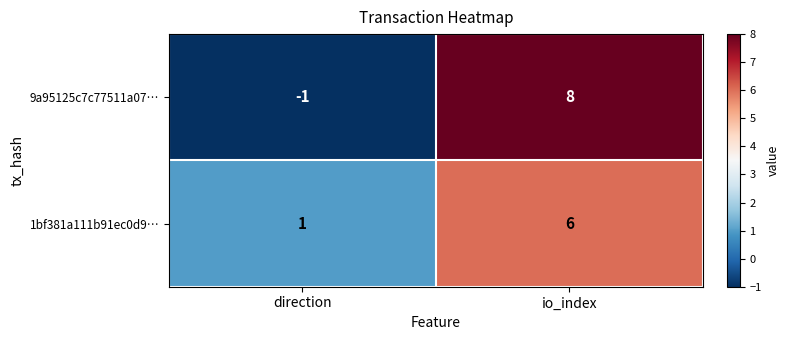

Which category has the lowest value across all series?

direction